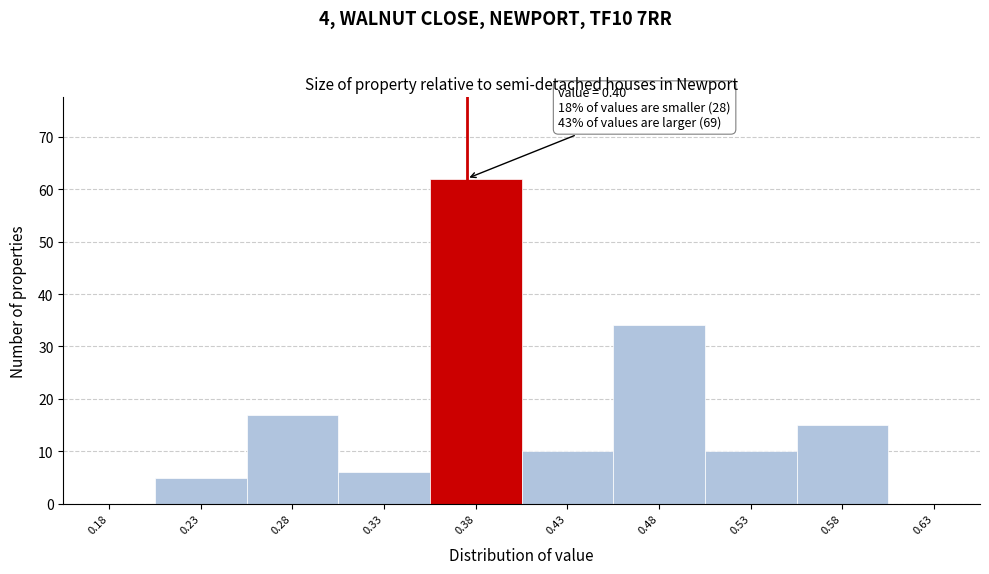

Reading right to left, transcribe all the data shown in this chart.

0.63=0	0.58=15	0.53=10	0.48=34	0.43=10	0.38=62	0.33=6	0.28=17	0.23=5	0.18=0